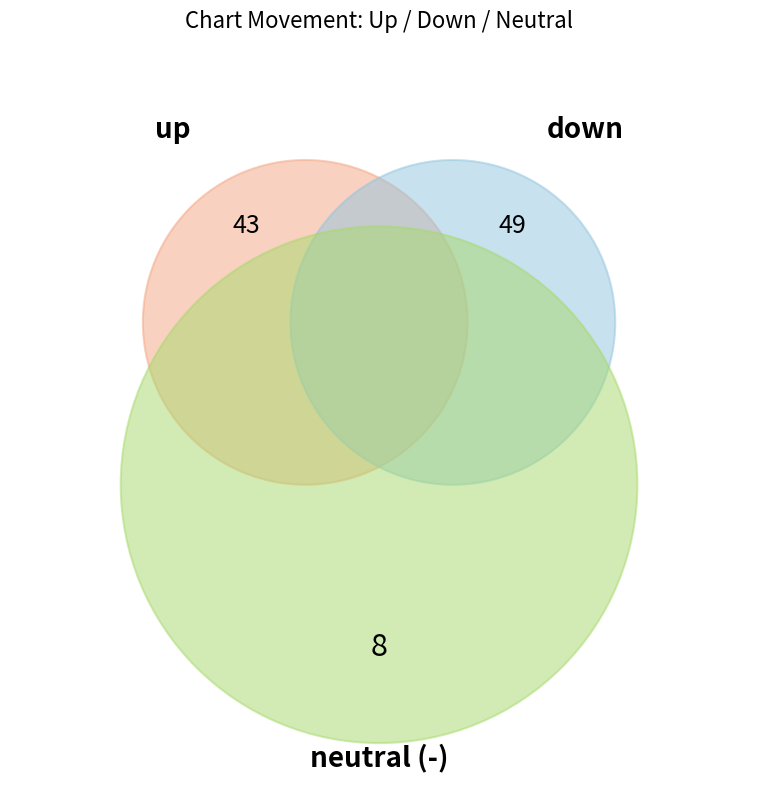

Does up represent more than half of the total?

No